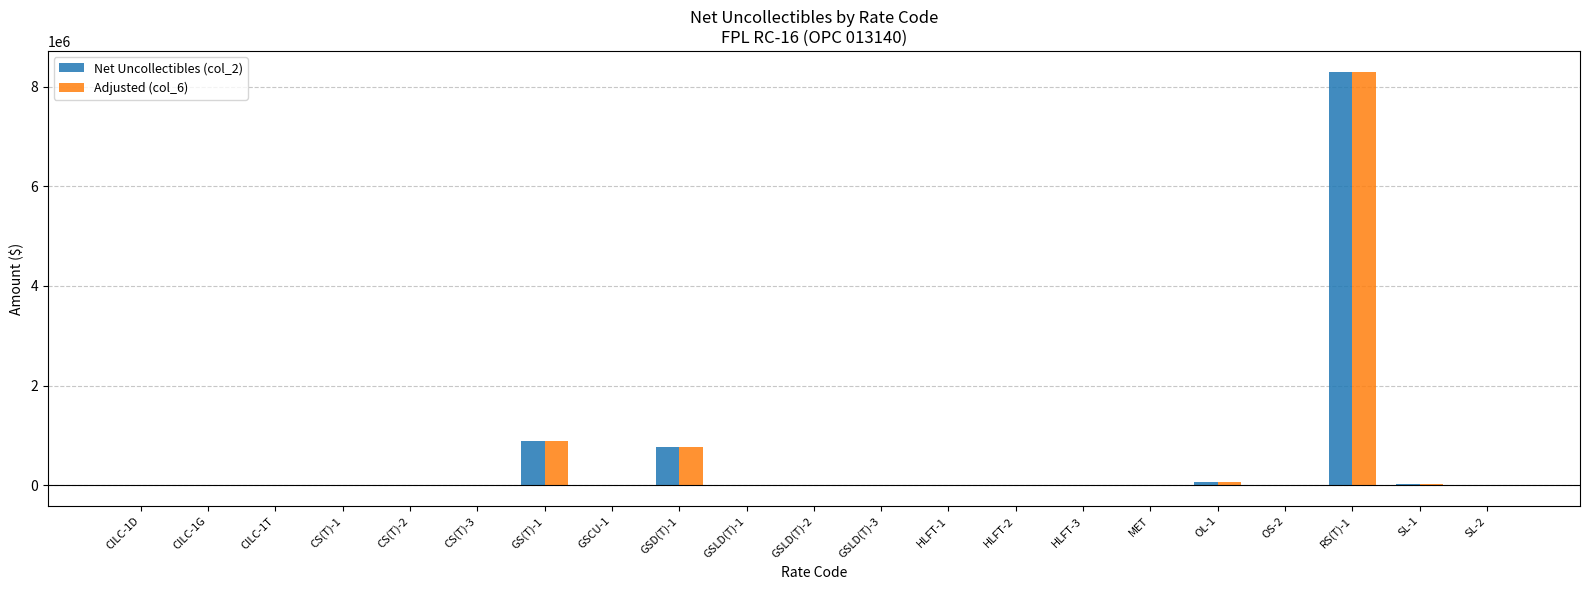

At which category is the sum across all series the highest?

RS(T)-1